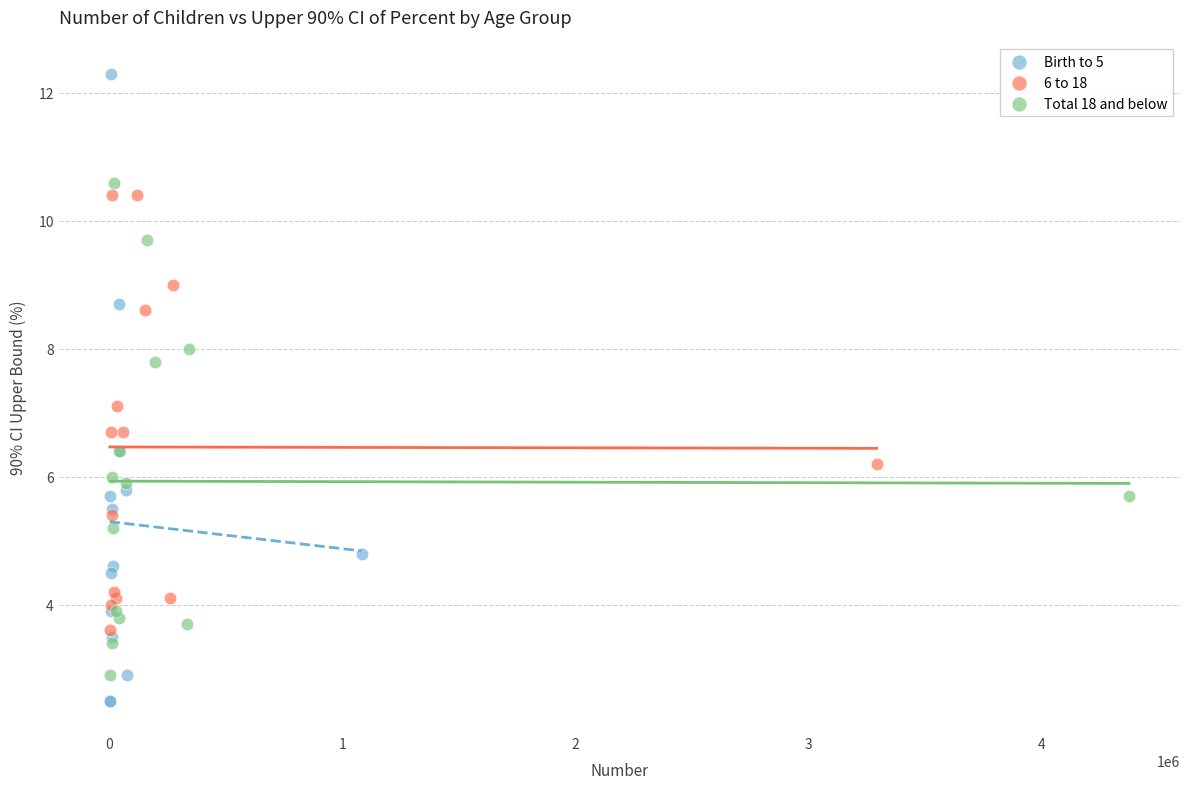

Which series has the largest Y range (max minus min)?

Birth to 5